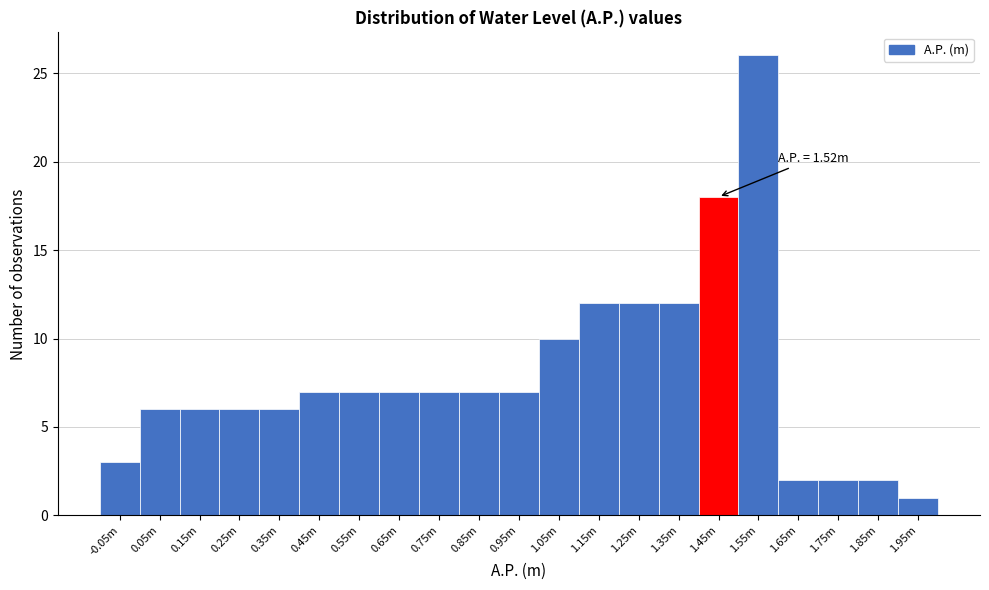

Reading left to right, extract all data points from this chart.

-0.05m=3	0.05m=6	0.15m=6	0.25m=6	0.35m=6	0.45m=7	0.55m=7	0.65m=7	0.75m=7	0.85m=7	0.95m=7	1.05m=10	1.15m=12	1.25m=12	1.35m=12	1.45m=18	1.55m=26	1.65m=2	1.75m=2	1.85m=2	1.95m=1